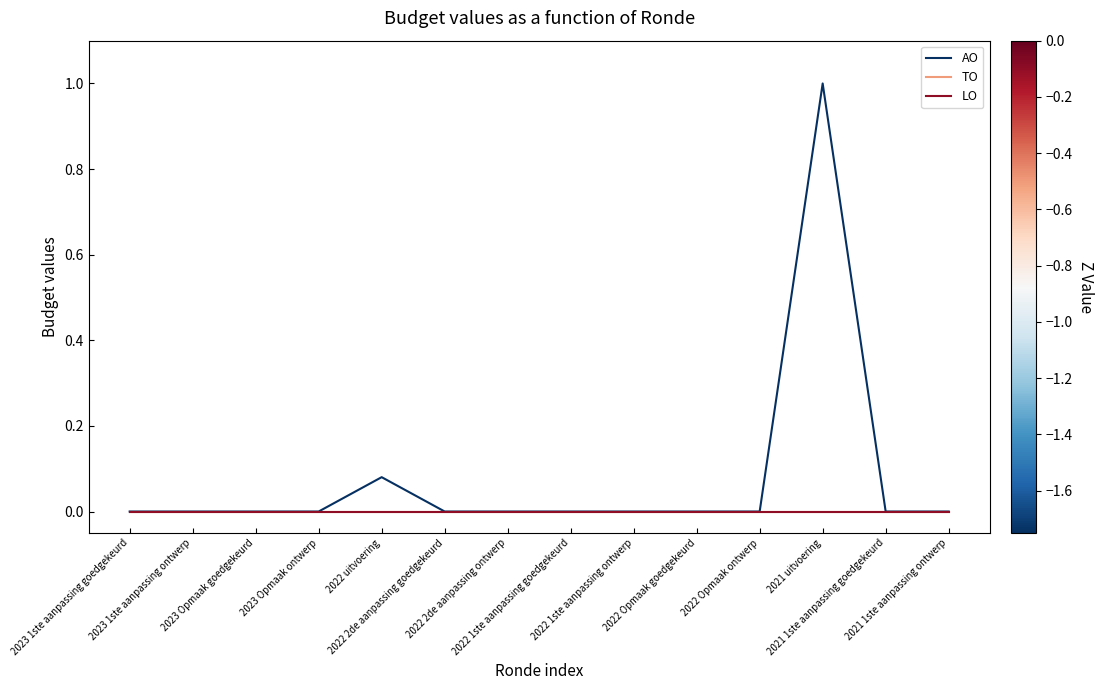

True or false: TO and AO intersect in this chart.

False